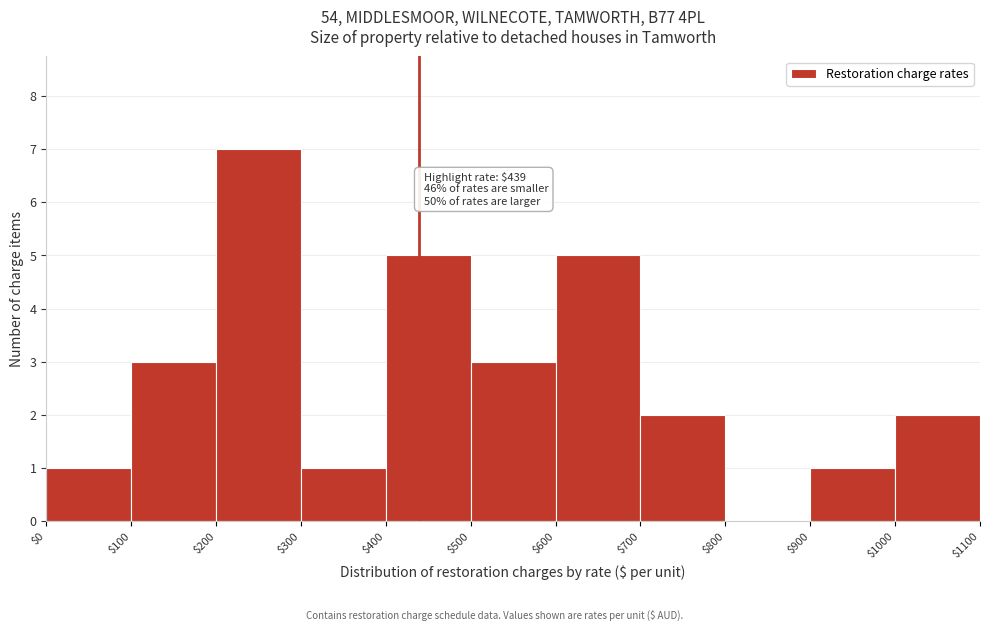

Which range on the x-axis has the tallest bar?

$200 to $300